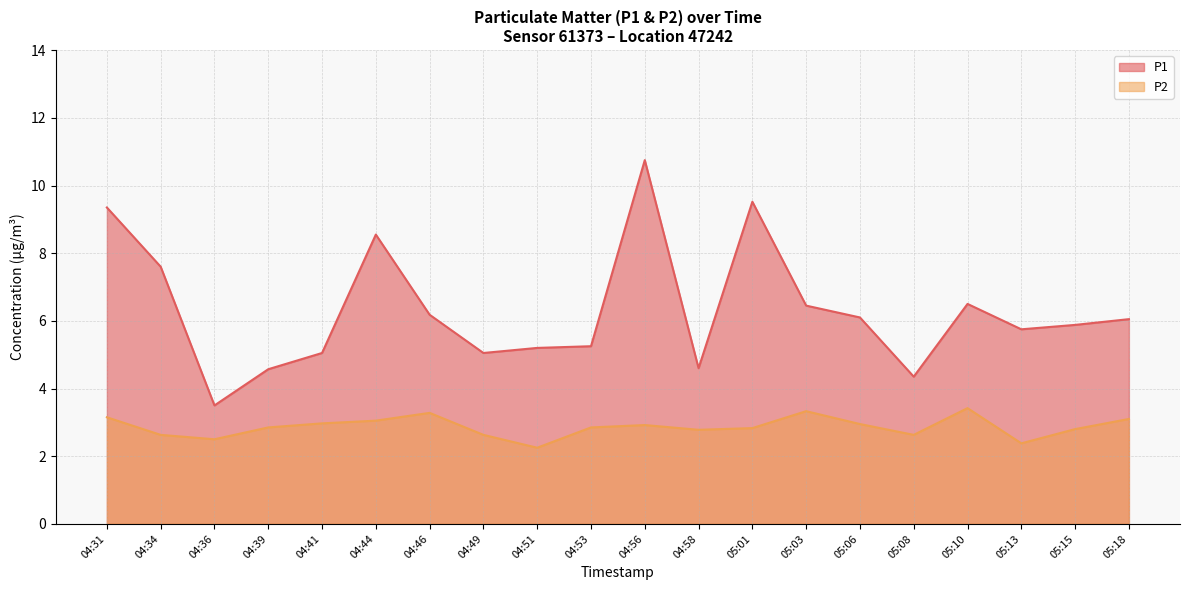

What is the label of the 5th point from the right?

05:08